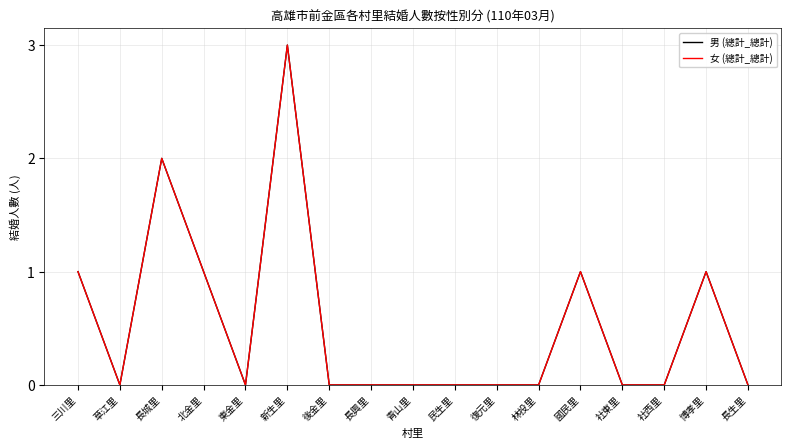

Does the chart display data point markers on the line(s)?

No